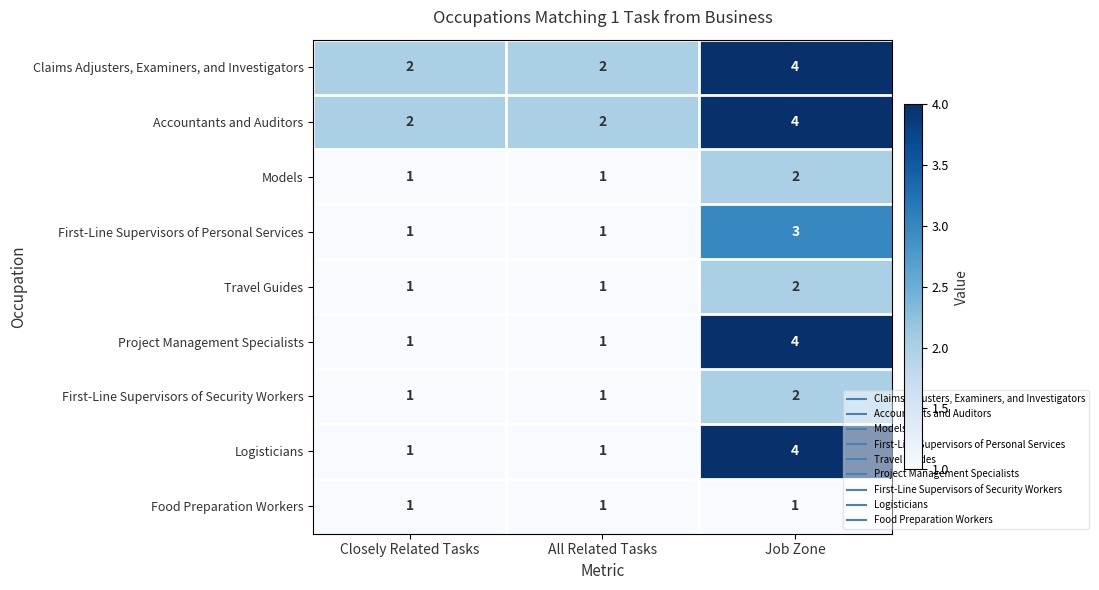

Which label corresponds to the largest value in the chart?

Job Zone